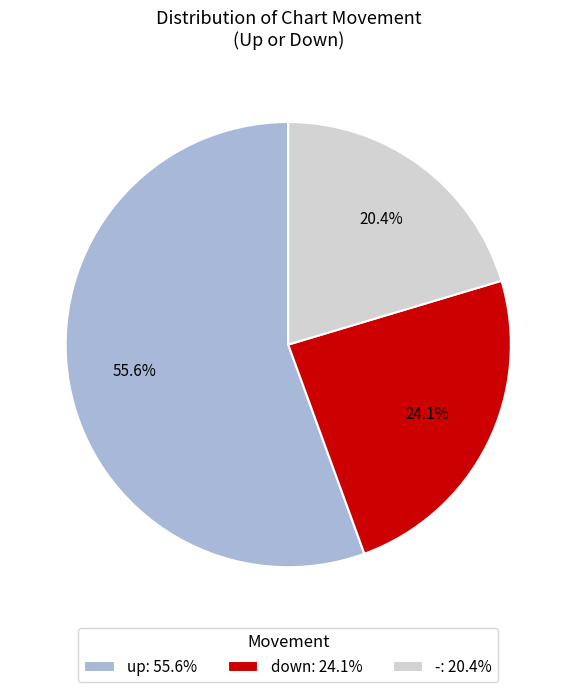

What is the smallest slice in the pie chart?

-